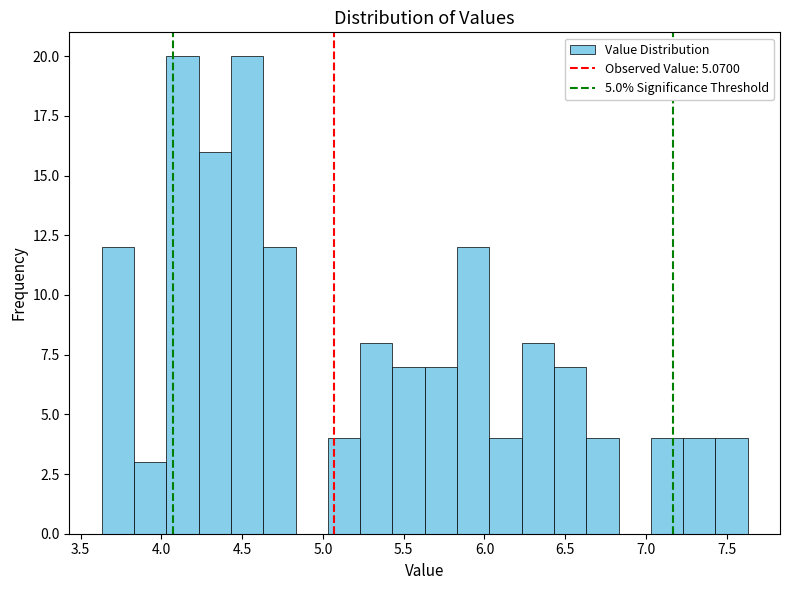

Reading left to right, transcribe this chart: for each bar, give the range it covers on the x-axis and its height. Neither the bar edges nor the heights are printed on the chart, so give them approximately, as read against the axes.

3.63 to 3.83: 12
3.83 to 4.03: 3
4.03 to 4.23: 20
4.23 to 4.43: 16
4.43 to 4.63: 20
4.63 to 4.83: 12
4.83 to 5.03: 0
5.03 to 5.23: 4
5.23 to 5.43: 8
5.43 to 5.63: 7
5.63 to 5.83: 7
5.83 to 6.03: 12
6.03 to 6.23: 4
6.23 to 6.43: 8
6.43 to 6.63: 7
6.63 to 6.83: 4
6.83 to 7.03: 0
7.03 to 7.23: 4
7.23 to 7.43: 4
7.43 to 7.63: 4